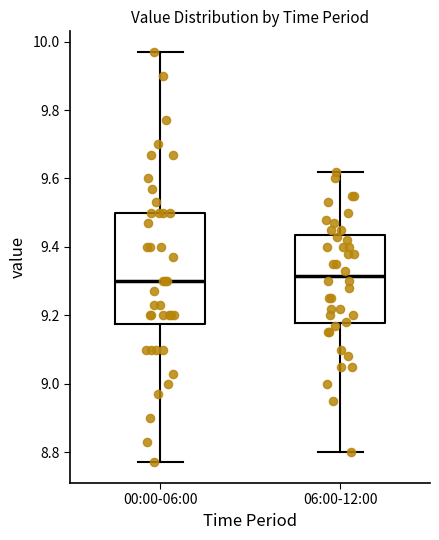

Reading left to right, read every box against the y-axis: the position of its median line, the range the box covers, and the ends of its whiskers. The values are not printed on the chart, so give them approximately, as read against the axis.

00:00-06:00: median 9.30, box 9.18 to 9.50, whiskers 8.78 to 9.98
06:00-12:00: median 9.32, box 9.18 to 9.44, whiskers 8.80 to 9.62